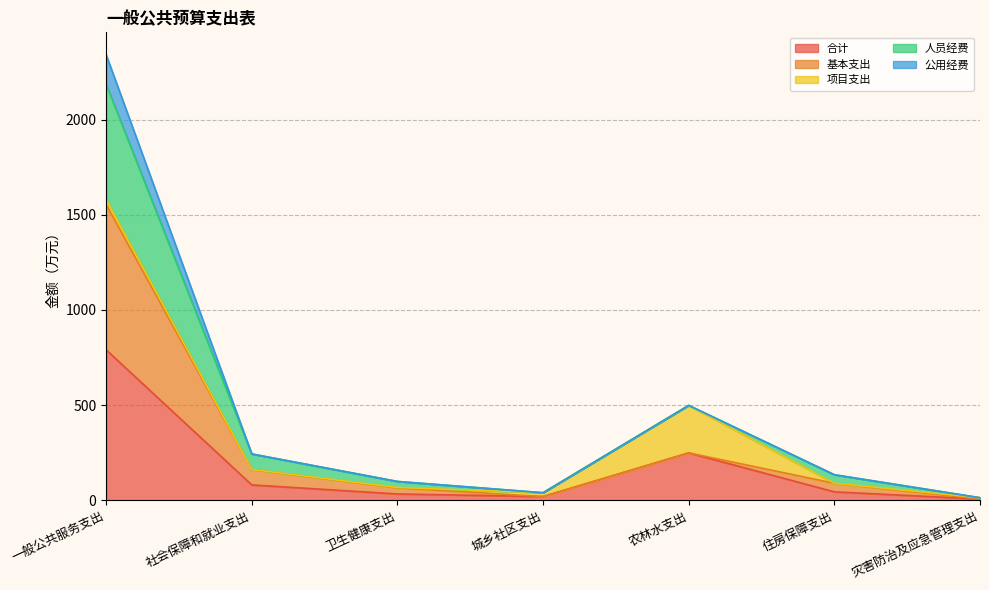

At which label is 公用经费 closest to 1177?

农林水支出